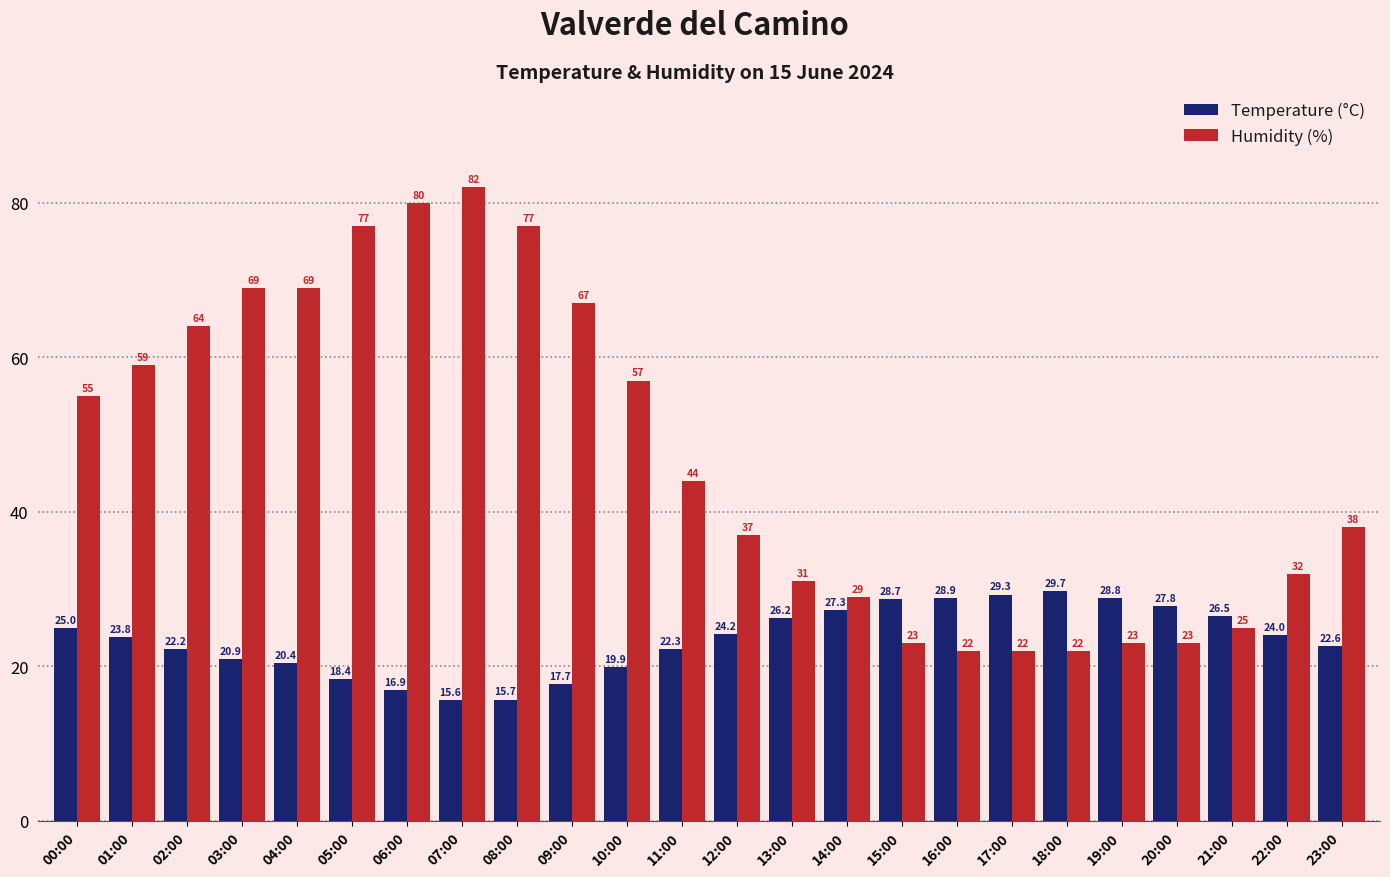

Which series changed the most between 01:00 and 13:00?

Humidity (%)